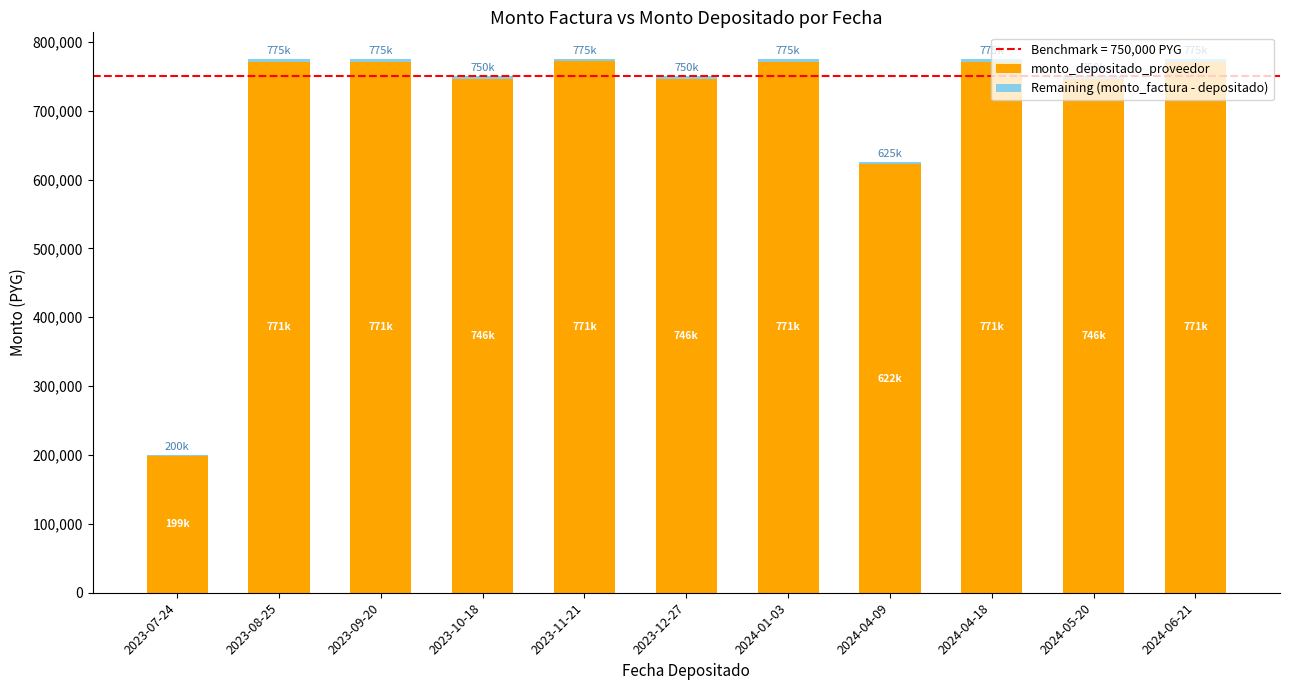

The value of monto_depositado_proveedor at 2024-01-03 is 771124. True or false?

True